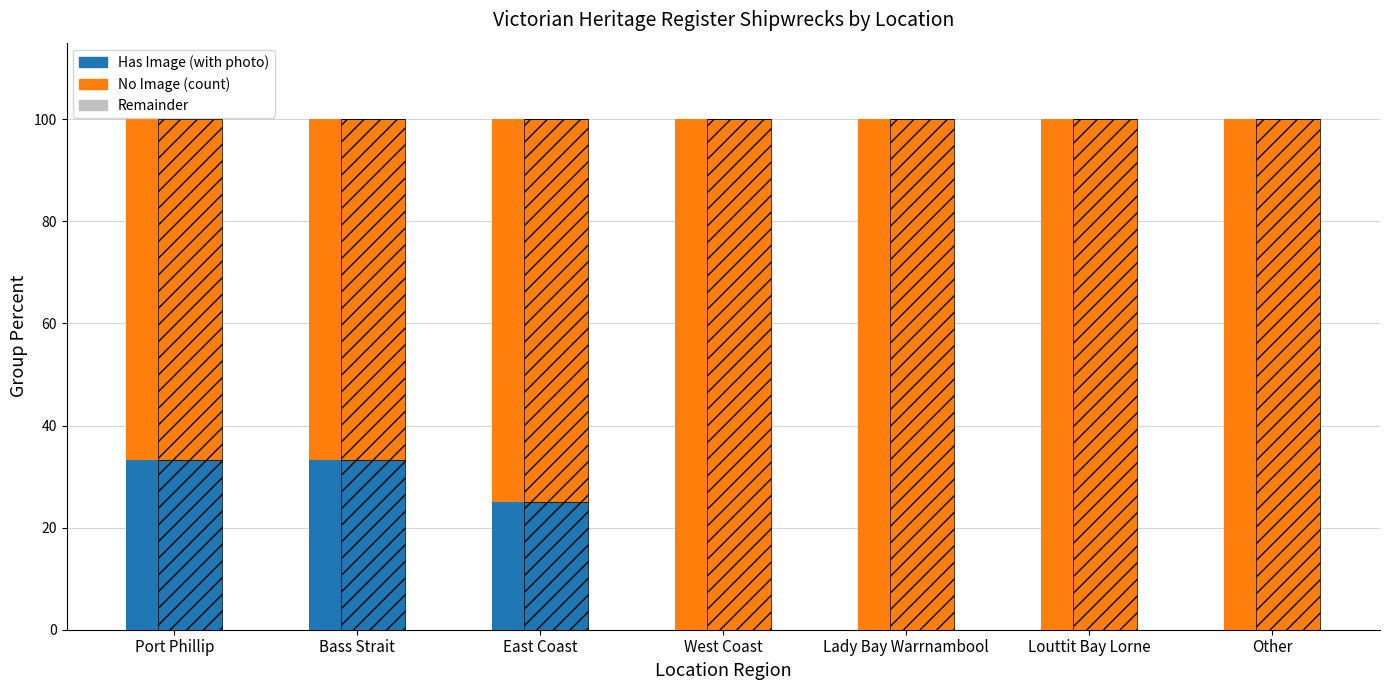

The No Image (count) series shows 100.0 at West Coast. True or false?

True